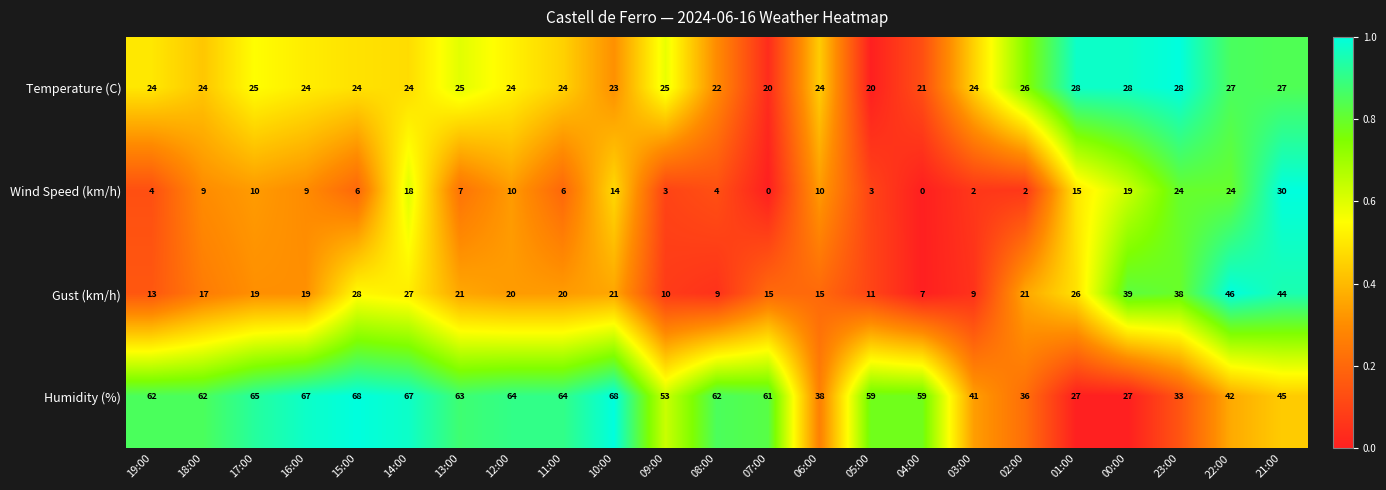

What is the difference between the maximum and minimum values in the Gust (km/h) series?

39